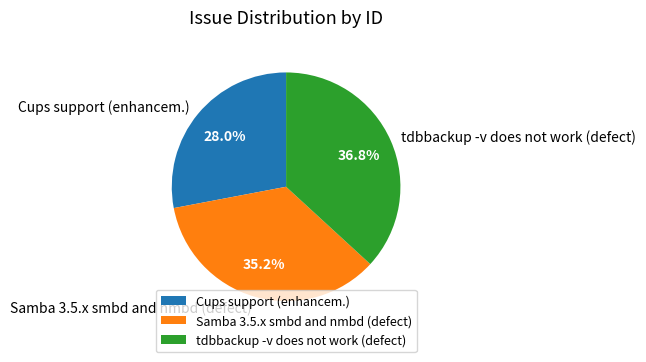

Does Samba 3.5.x smbd and nmbd (defect) account for over 50% of the chart?

No